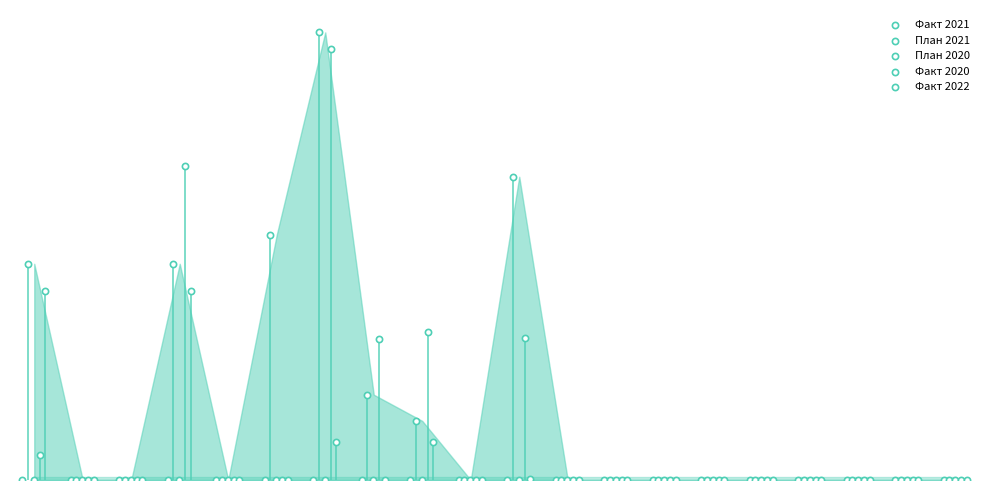

Which series reaches the minimum Y coordinate?

План 2021